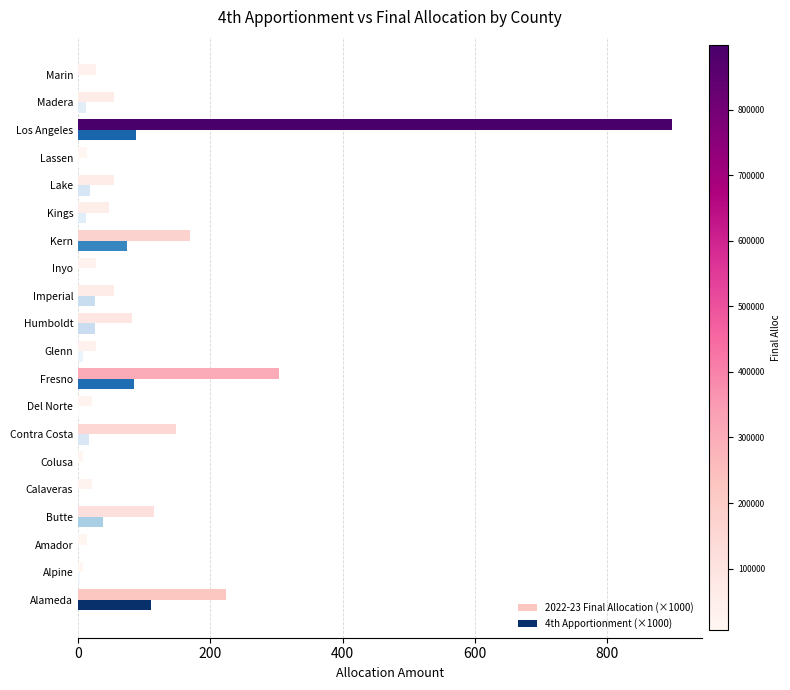

What is the sum of all 4th Apportionment (×1000) values?

518.5